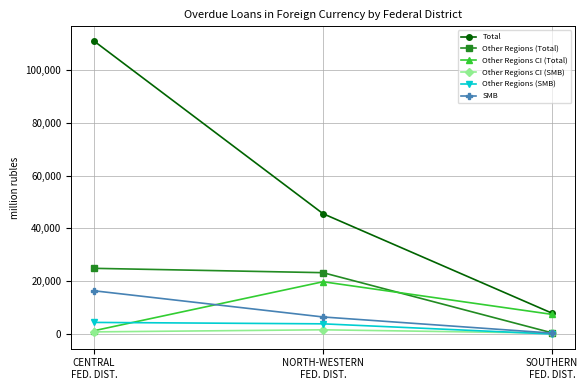

True or false: Other Regions (Total) has a value of 23239 at NORTH-WESTERN
FED. DIST..

True